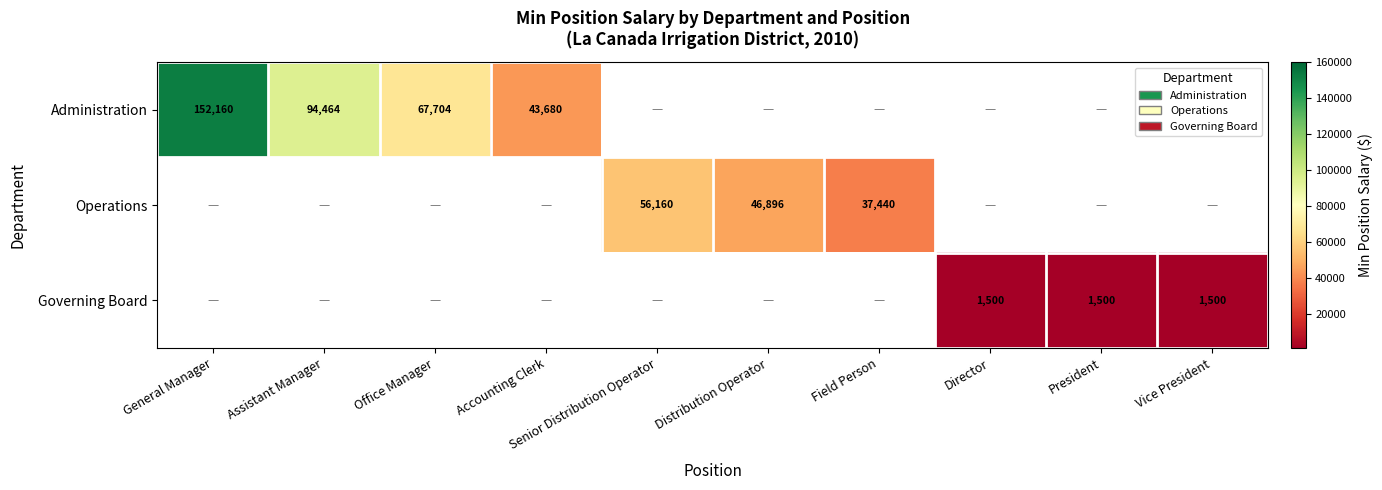

True or false: Operations has a value of 12182 at Senior Distribution Operator.

False